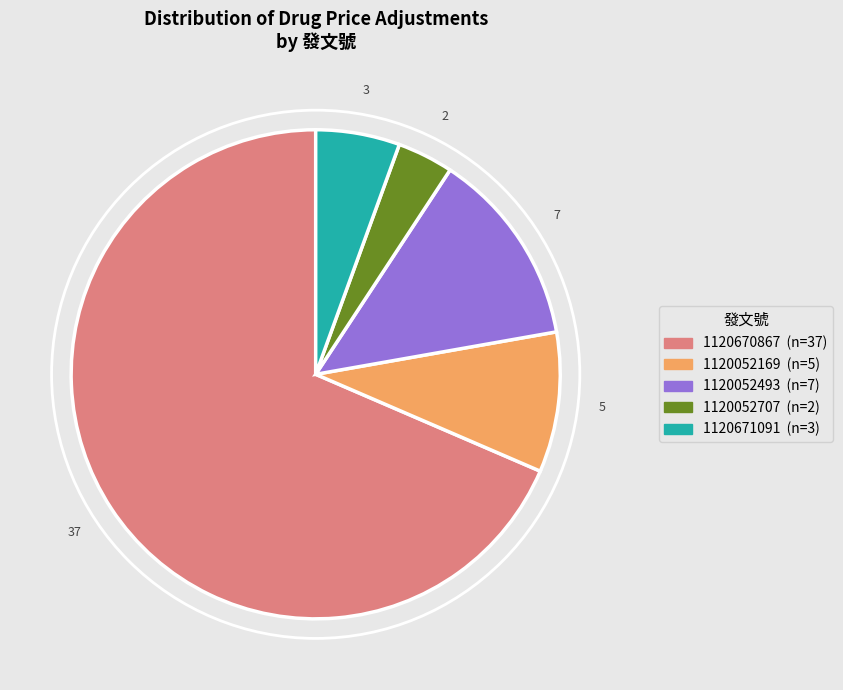

How many slices are in this pie chart?

5